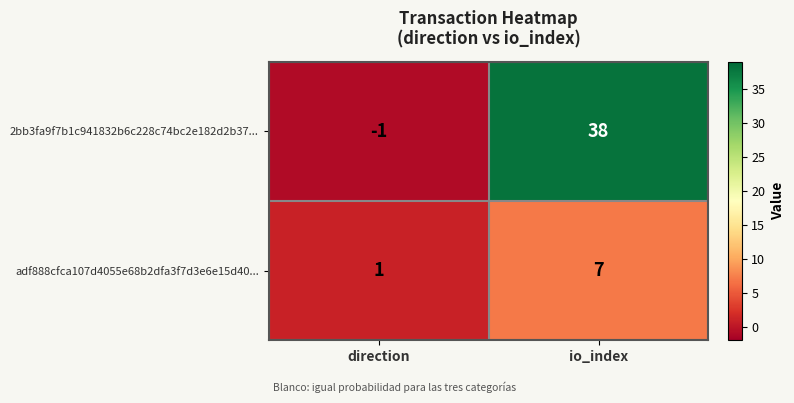

What is the sum of all adf888cfca107d4055e68b2dfa3f7d3e6e15d40... values?

8